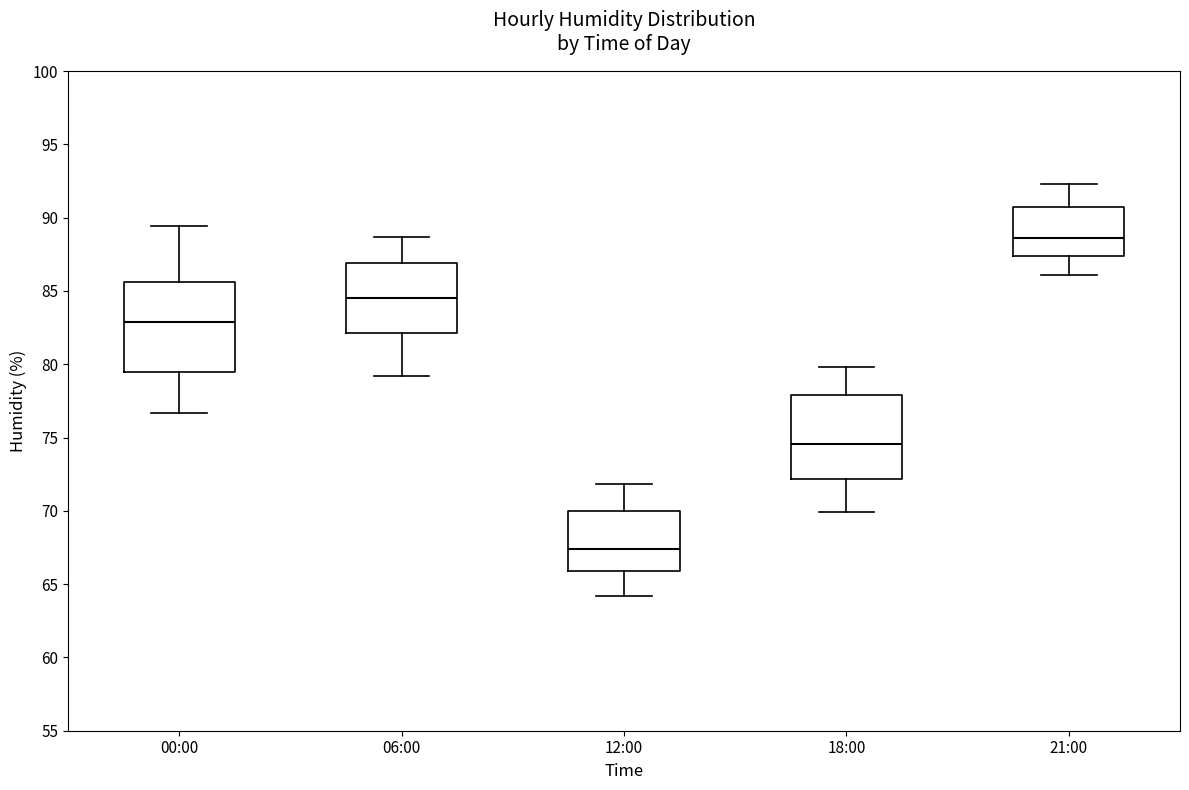

Reading left to right, read every box against the y-axis: the position of its median line, the range the box covers, and the ends of its whiskers. The values are not printed on the chart, so give them approximately, as read against the axis.

00:00: median 83.0, box 79.5 to 85.5, whiskers 76.5 to 89.5
06:00: median 84.5, box 82.0 to 87.0, whiskers 79.0 to 88.5
12:00: median 67.5, box 66.0 to 70.0, whiskers 64.0 to 72.0
18:00: median 74.5, box 72.0 to 78.0, whiskers 70.0 to 80.0
21:00: median 88.5, box 87.5 to 90.5, whiskers 86.0 to 92.5